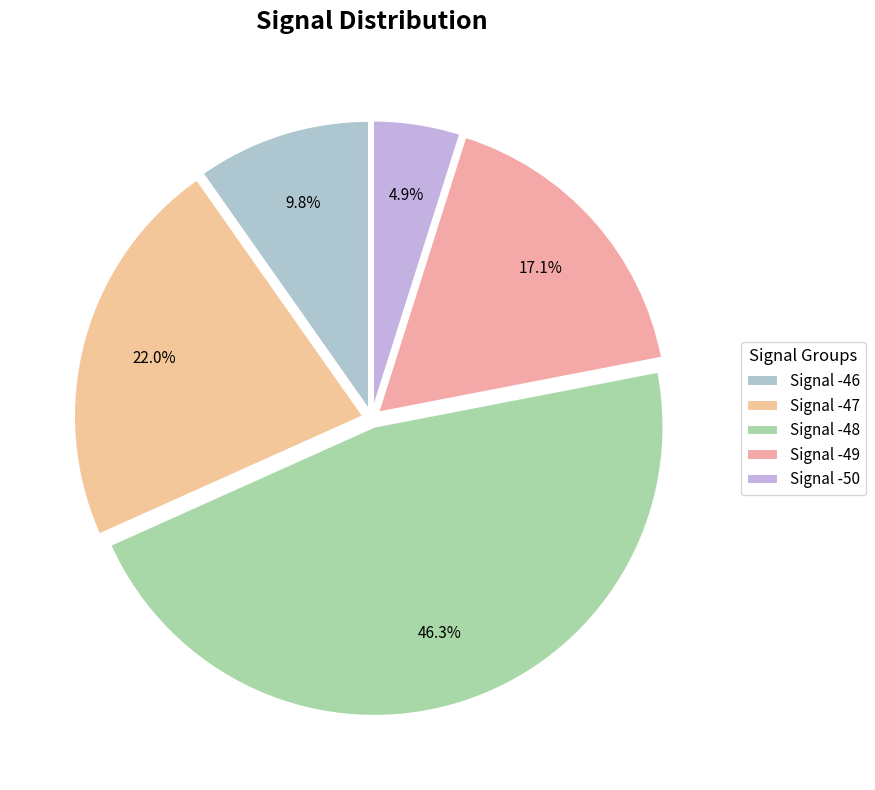

Does Signal -47 account for over 50% of the chart?

No